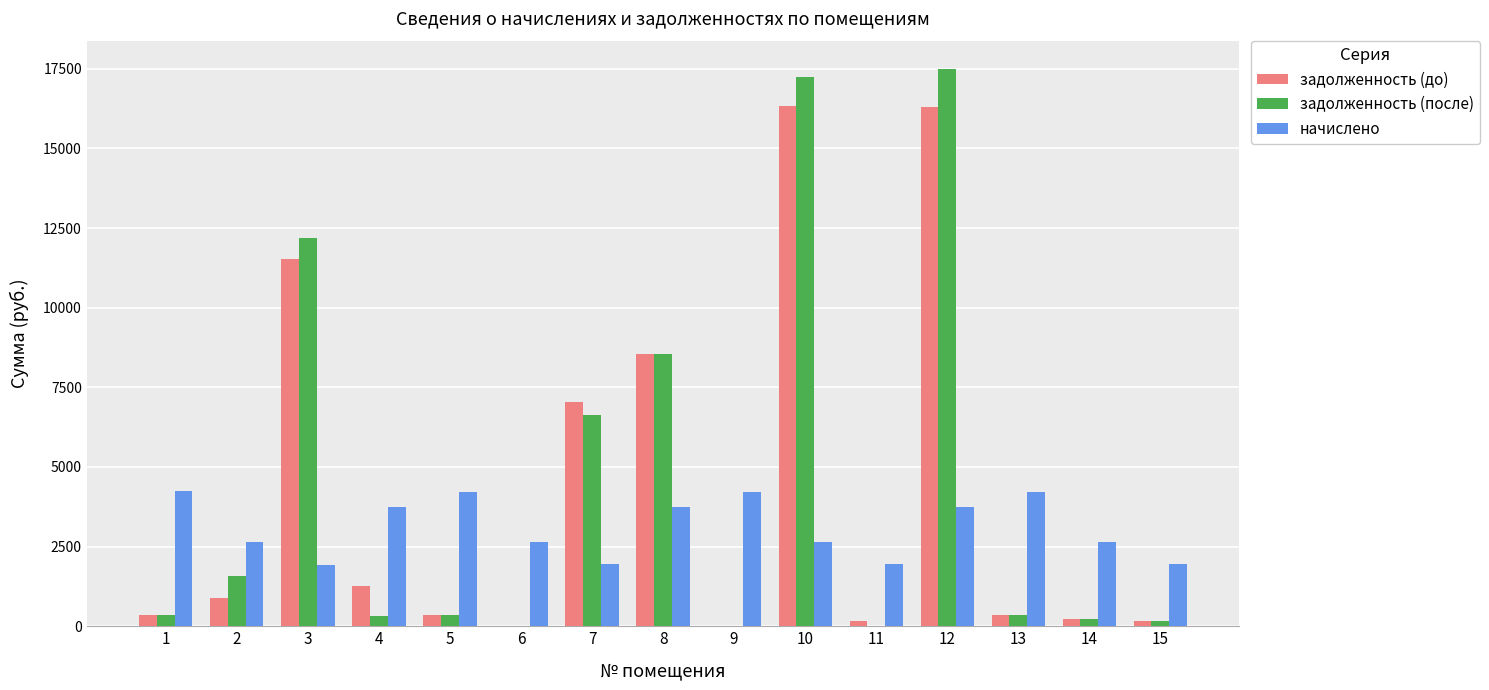

At which category is the sum across all series the highest?

12